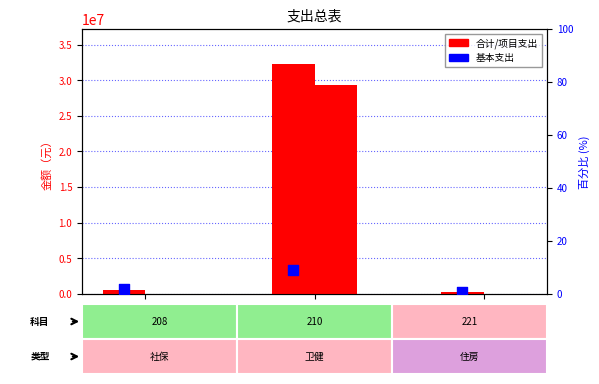

What is the total value across all series at 210?

61688084.2